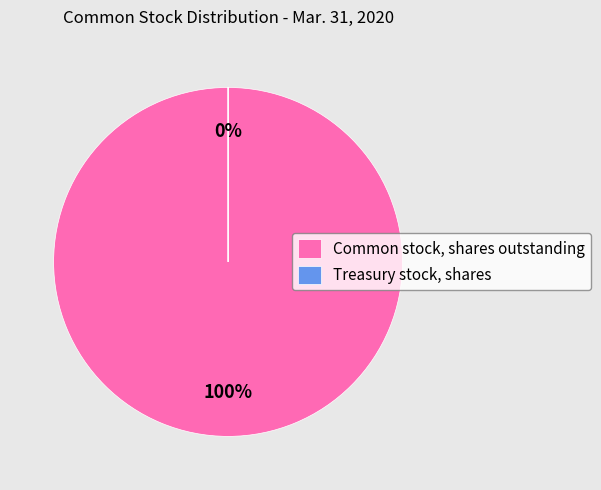

Which category has the biggest portion of the pie?

Common stock, shares outstanding